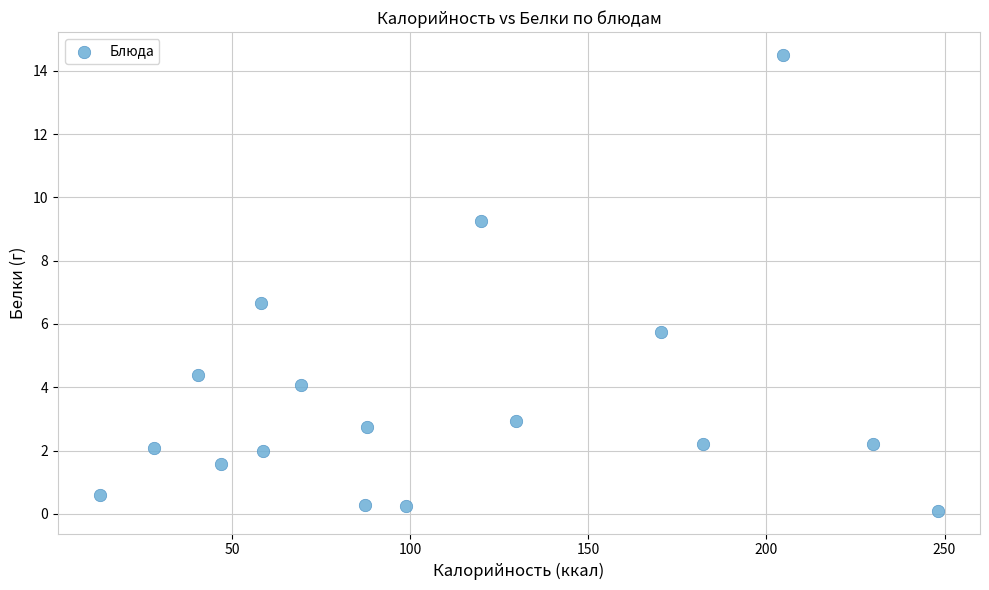

What is the range of X values (max minus min)?

235.3